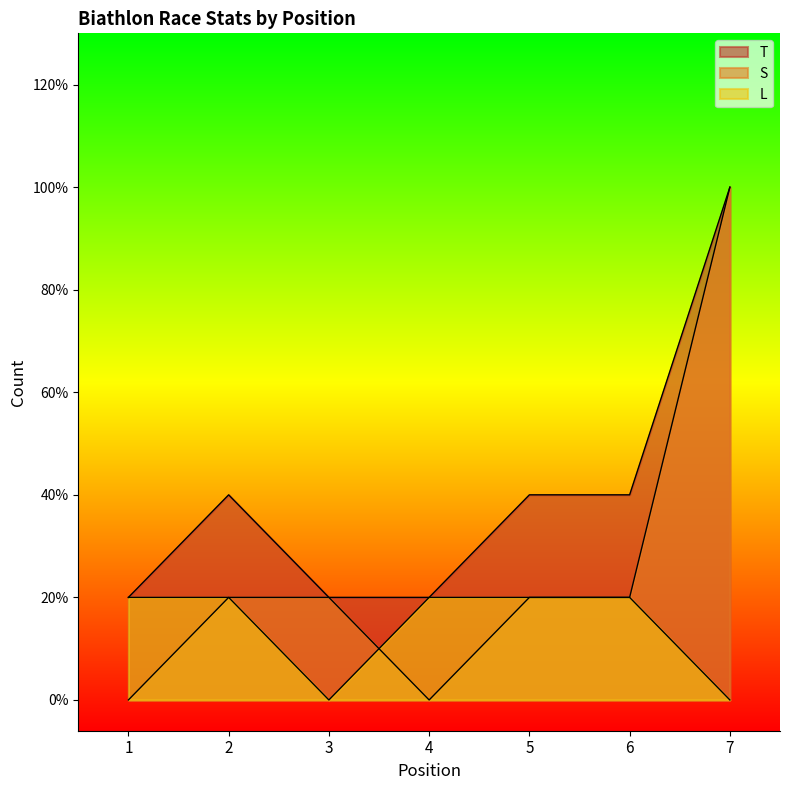

Which label corresponds to the largest value in the chart?

7